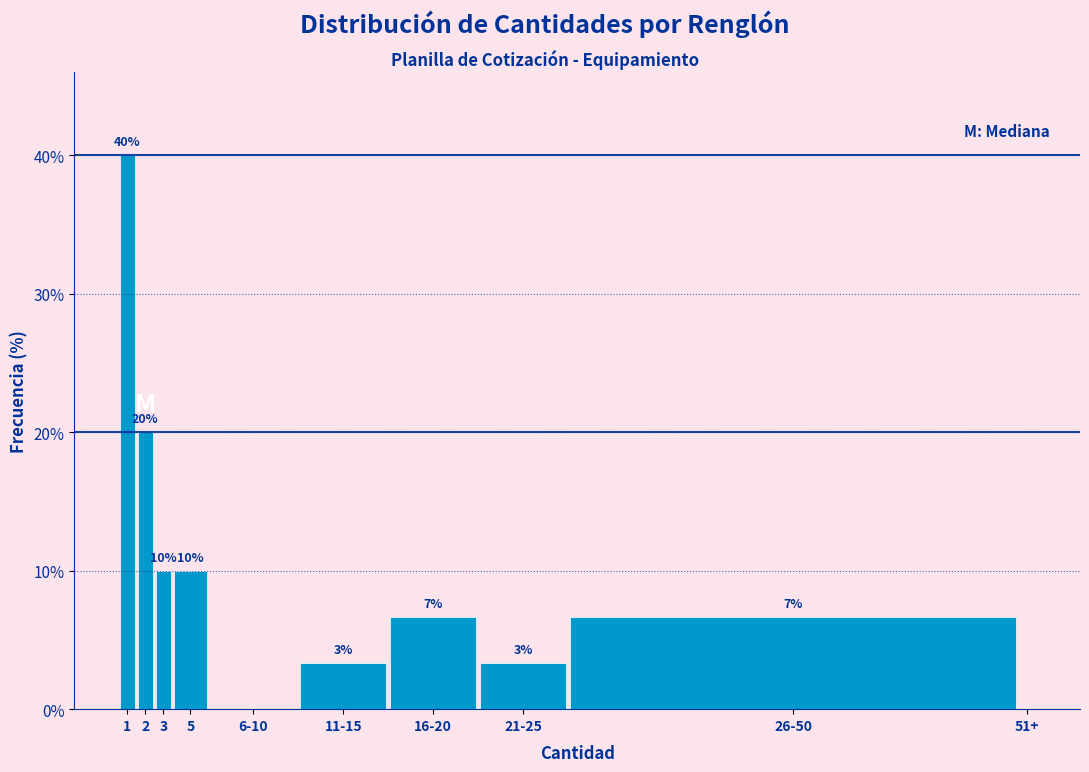

What is the greatest value displayed?

40.0